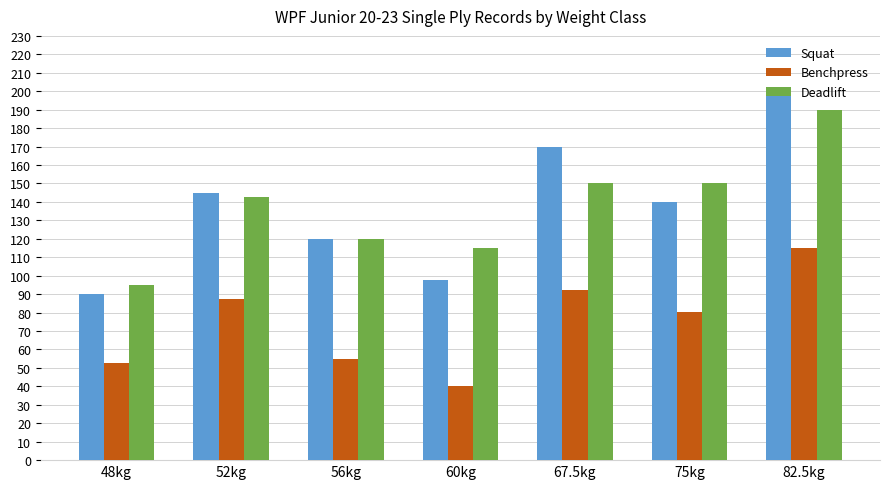

How many groups of bars are there?

7